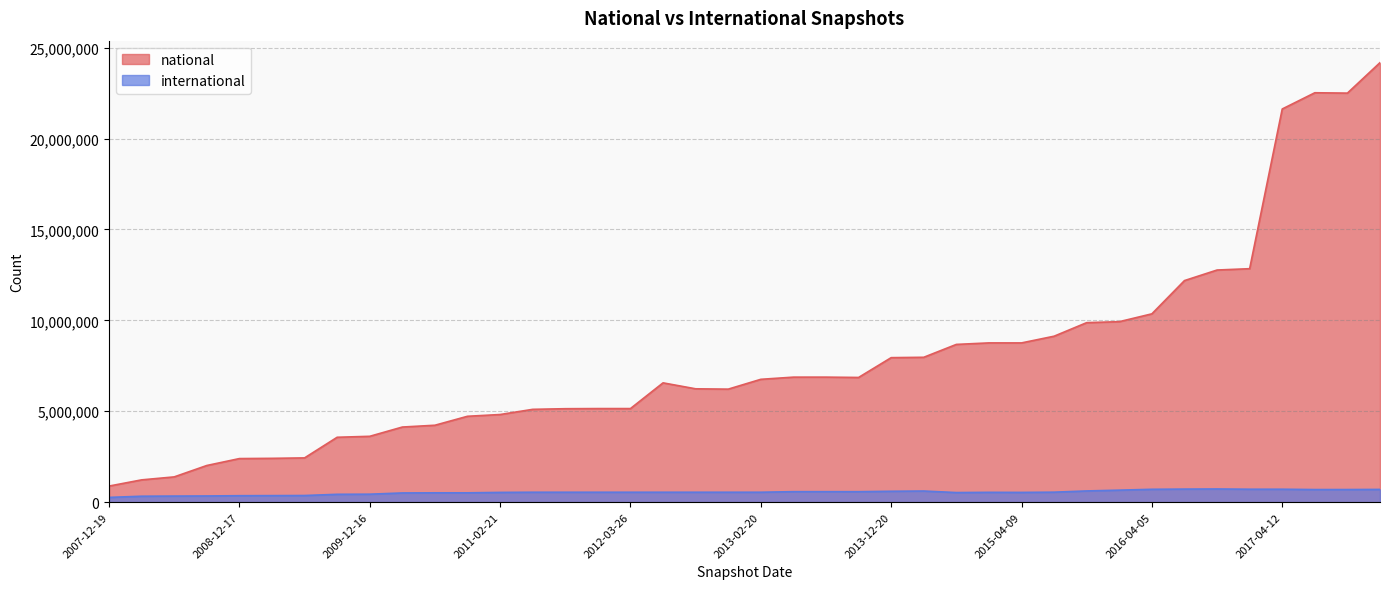

The value of national at 2013-09-10 is 6860192. True or false?

True